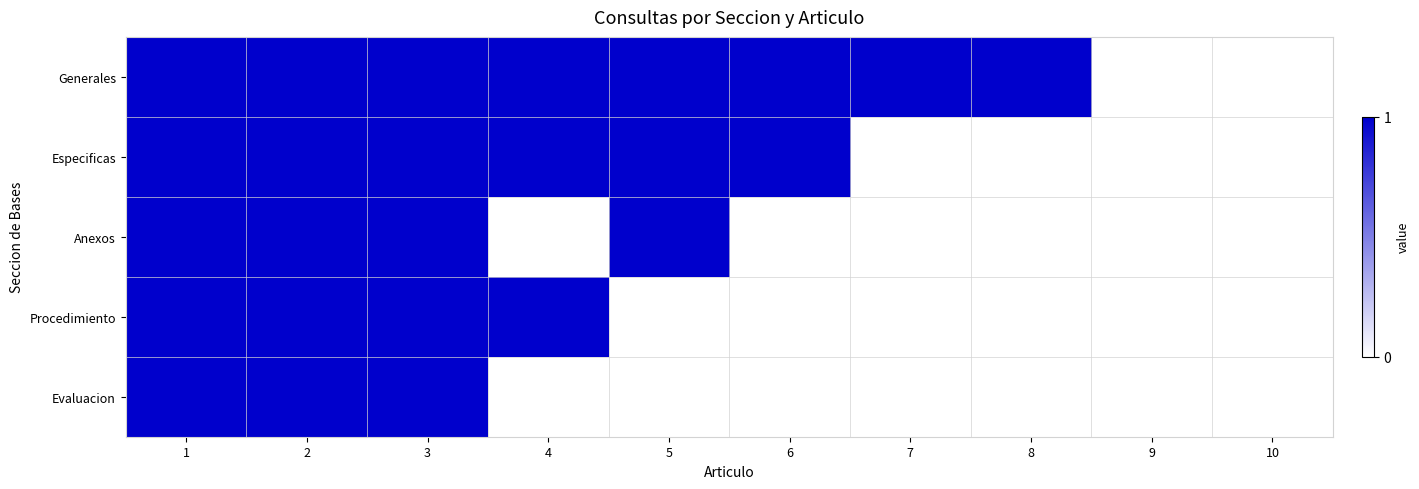

Reading right to left, what are all the values shown in this chart?

Generales: 10=0	9=0	8=1	7=1	6=1	5=1	4=1	3=1	2=1	1=1
Especificas: 10=0	9=0	8=0	7=0	6=1	5=1	4=1	3=1	2=1	1=1
Anexos: 10=0	9=0	8=0	7=0	6=0	5=1	4=0	3=1	2=1	1=1
Procedimiento: 10=0	9=0	8=0	7=0	6=0	5=0	4=1	3=1	2=1	1=1
Evaluacion: 10=0	9=0	8=0	7=0	6=0	5=0	4=0	3=1	2=1	1=1